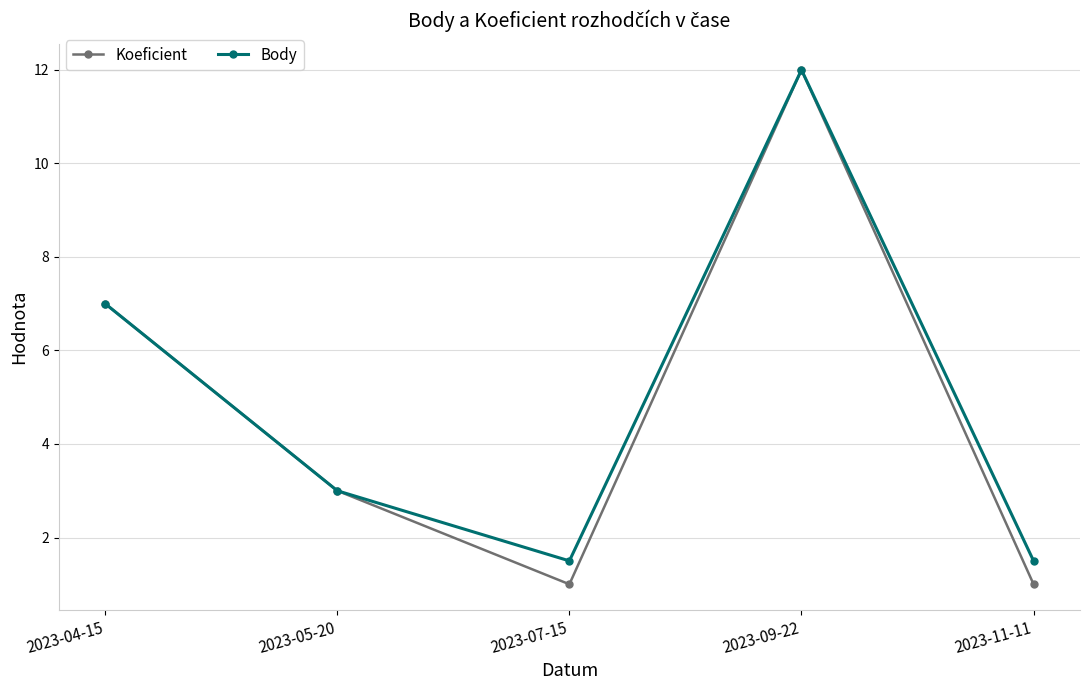

The Body series shows 1.0 at 2023-11-11. True or false?

False